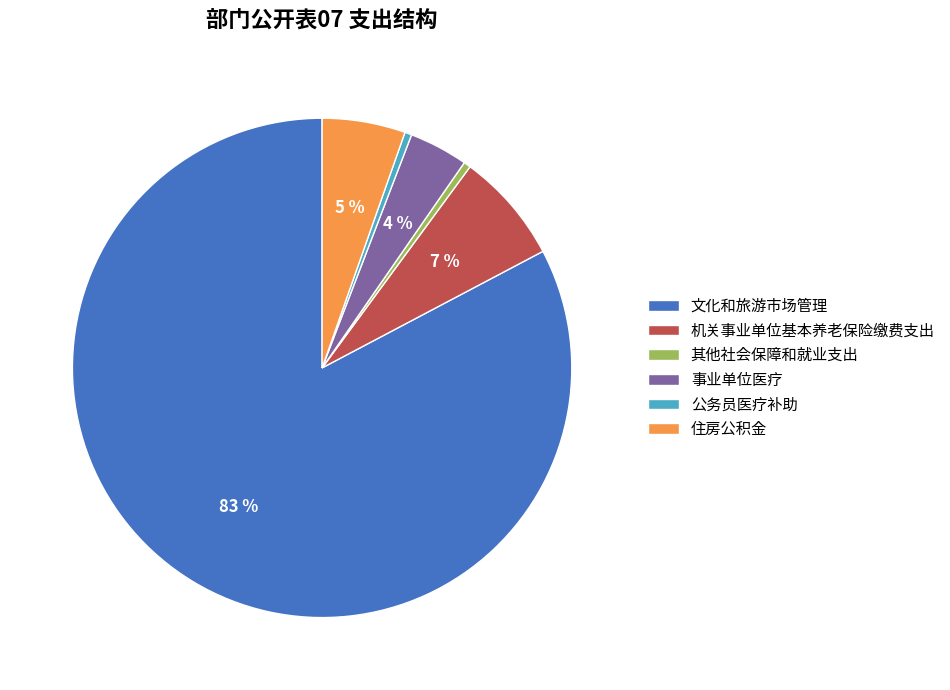

To the nearest percent, what portion does 机关事业单位基本养老保险缴费支出 represent?

7%